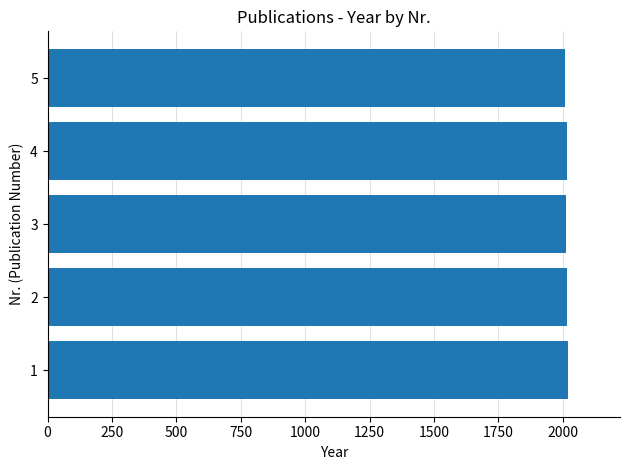

How many data points does each series have?

5